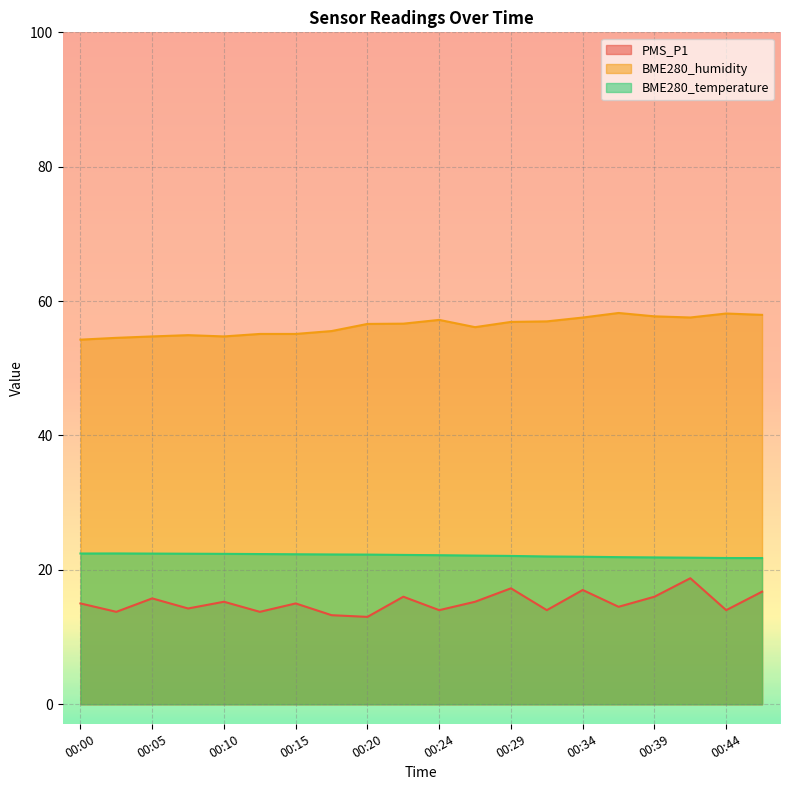

List the series in order of their peak value, highest first.

BME280_humidity, BME280_temperature, PMS_P1